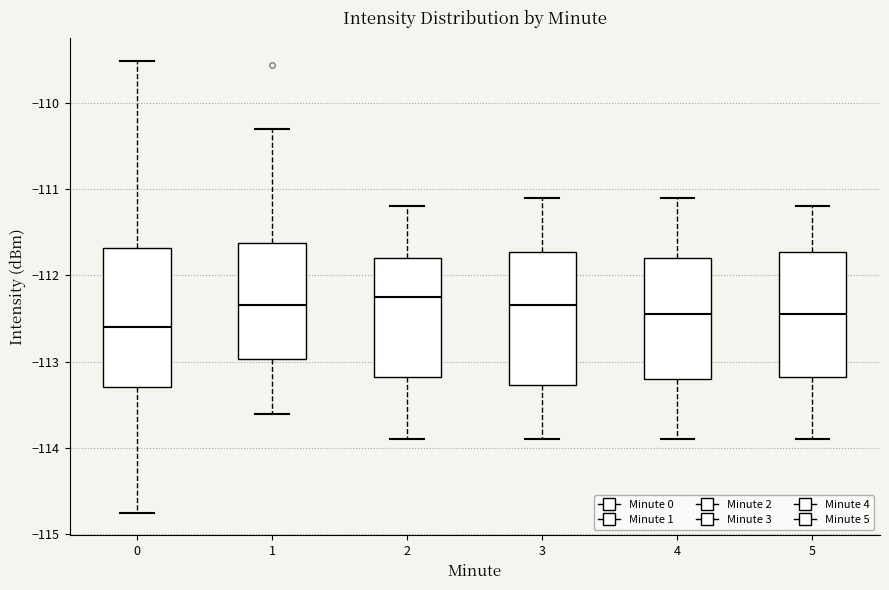

Reading left to right, read every box against the y-axis: the position of its median line, the range the box covers, and the ends of its whiskers. The values are not printed on the chart, so give them approximately, as read against the axis.

0: median -112.6, box -113.3 to -111.7, whiskers -114.8 to -109.5
1: median -112.3, box -113.0 to -111.6, whiskers -113.6 to -110.3
2: median -112.2, box -113.2 to -111.8, whiskers -113.9 to -111.2
3: median -112.3, box -113.3 to -111.7, whiskers -113.9 to -111.1
4: median -112.4, box -113.2 to -111.8, whiskers -113.9 to -111.1
5: median -112.4, box -113.2 to -111.7, whiskers -113.9 to -111.2